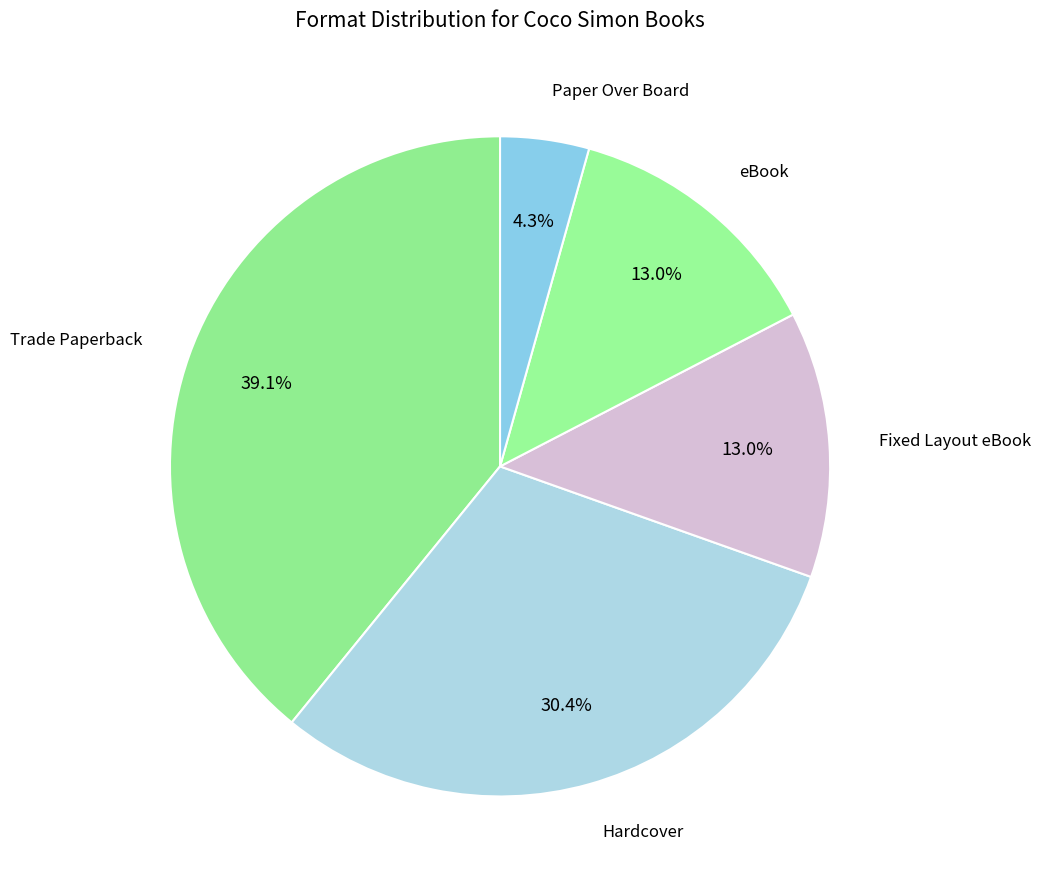

Which category has the biggest portion of the pie?

Trade Paperback